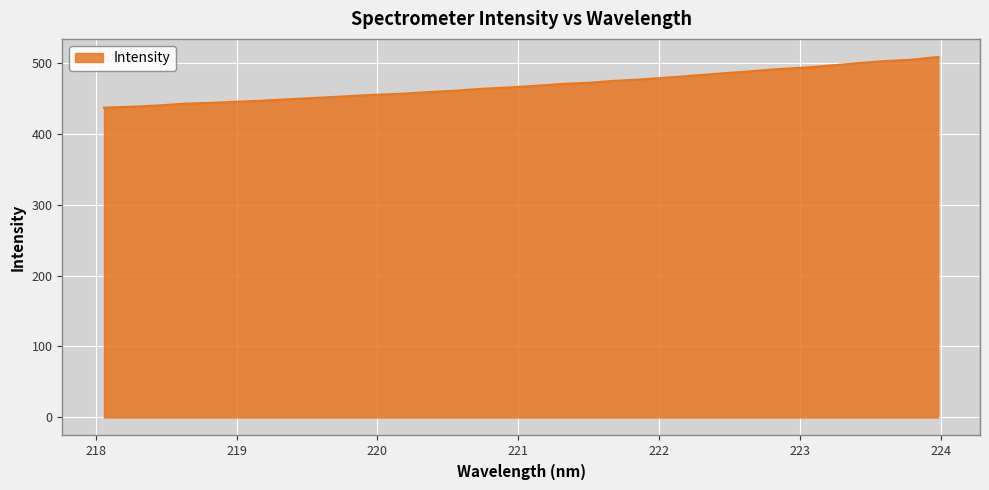

What is the difference between the maximum and minimum values?

71.5